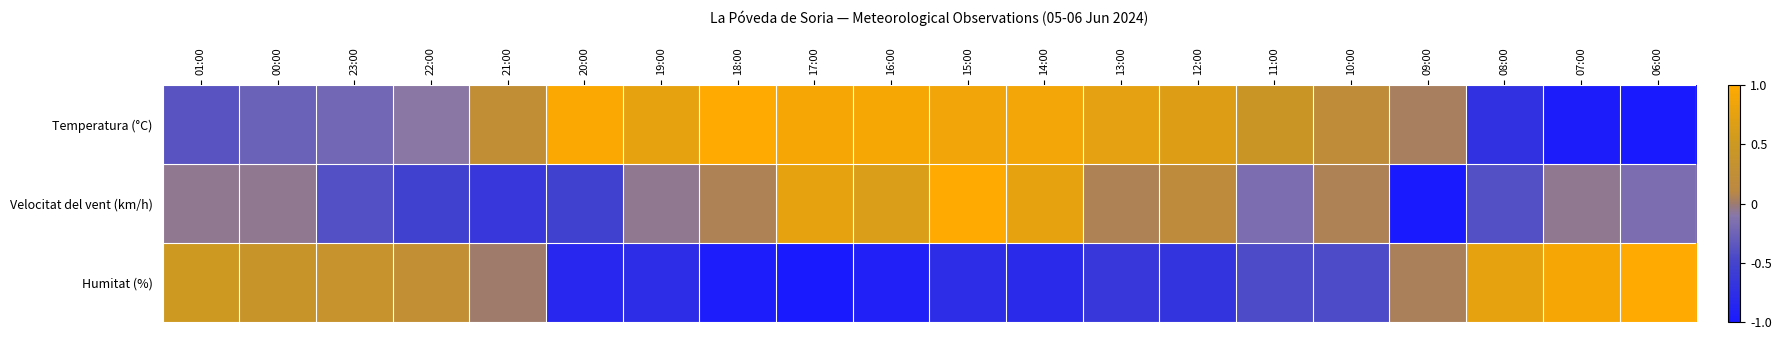

Reading right to left, transcribe all the data shown in this chart.

Temperatura (°C): 06:00=-1.0	07:00=-1.0	08:00=-0.7	09:00=0.0	10:00=0.2	11:00=0.4	12:00=0.7	13:00=0.7	14:00=0.9	15:00=0.9	16:00=0.9	17:00=0.9	18:00=1.0	19:00=0.8	20:00=1.0	21:00=0.3	22:00=-0.1	23:00=-0.2	00:00=-0.3	01:00=-0.4
Velocitat del vent (km/h): 06:00=-0.2	07:00=-0.1	08:00=-0.4	09:00=-1.0	10:00=0.1	11:00=-0.2	12:00=0.2	13:00=0.1	14:00=0.8	15:00=1.0	16:00=0.6	17:00=0.8	18:00=0.1	19:00=-0.1	20:00=-0.5	21:00=-0.6	22:00=-0.5	23:00=-0.4	00:00=-0.1	01:00=-0.1
Humitat (%): 06:00=1.0	07:00=0.9	08:00=0.8	09:00=0.0	10:00=-0.4	11:00=-0.4	12:00=-0.7	13:00=-0.6	14:00=-0.8	15:00=-0.8	16:00=-0.9	17:00=-1.0	18:00=-1.0	19:00=-0.8	20:00=-0.8	21:00=0.0	22:00=0.3	23:00=0.4	00:00=0.4	01:00=0.5